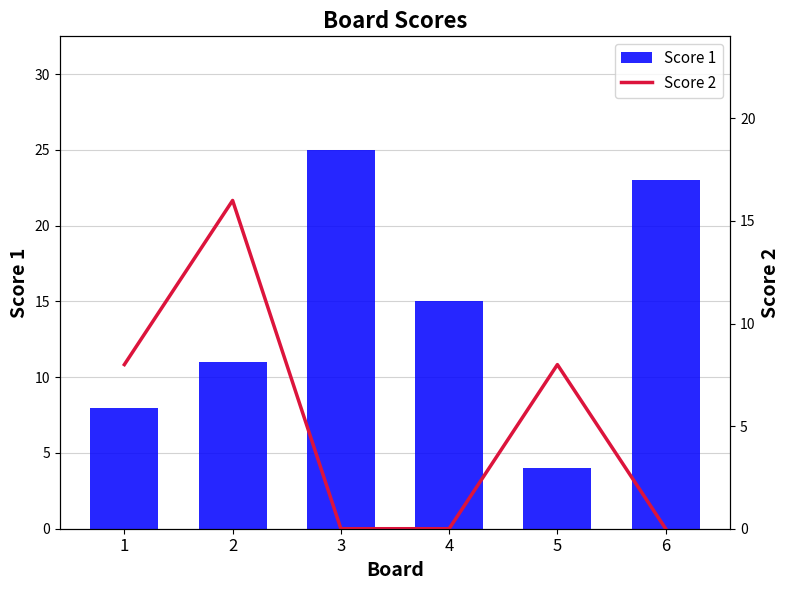

What is the maximum value shown in the chart?

25